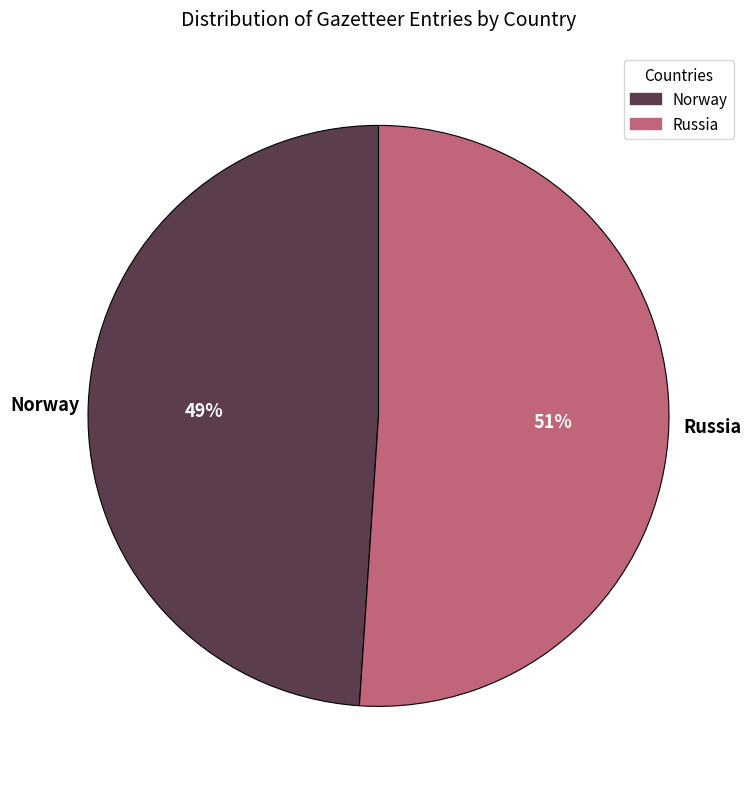

Which slice represents more than half of the pie?

Russia